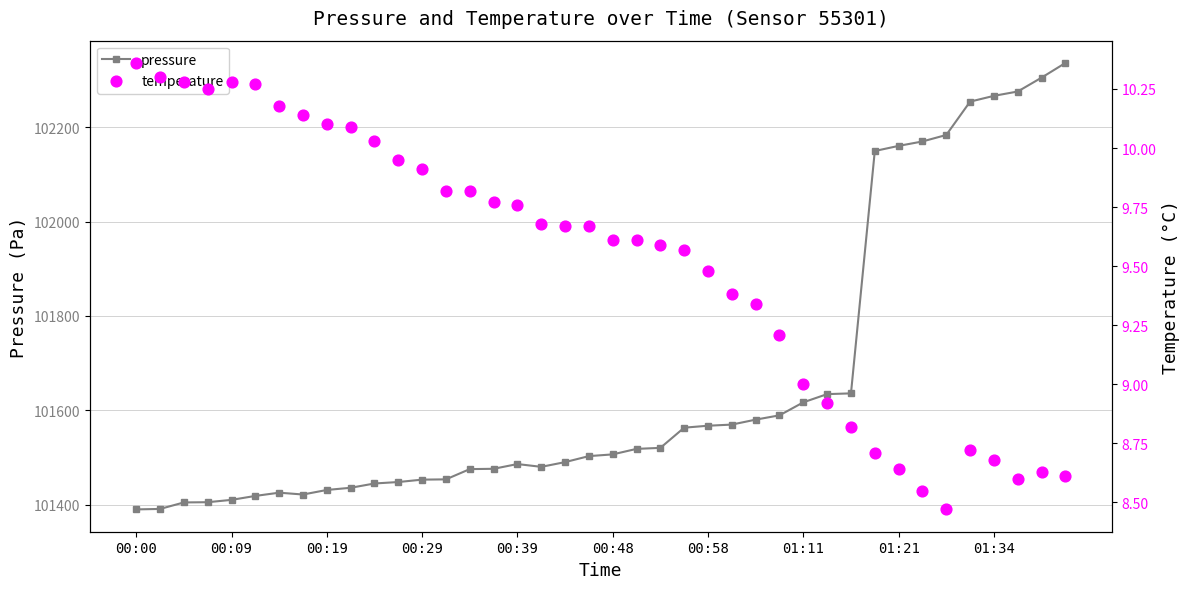

The pressure series shows 102266.5 at 01:34. True or false?

True